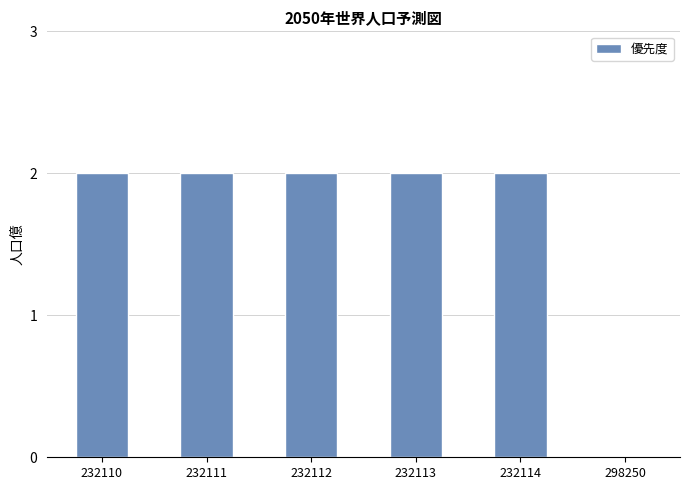

Between 298250 and 232112, which is larger?

232112